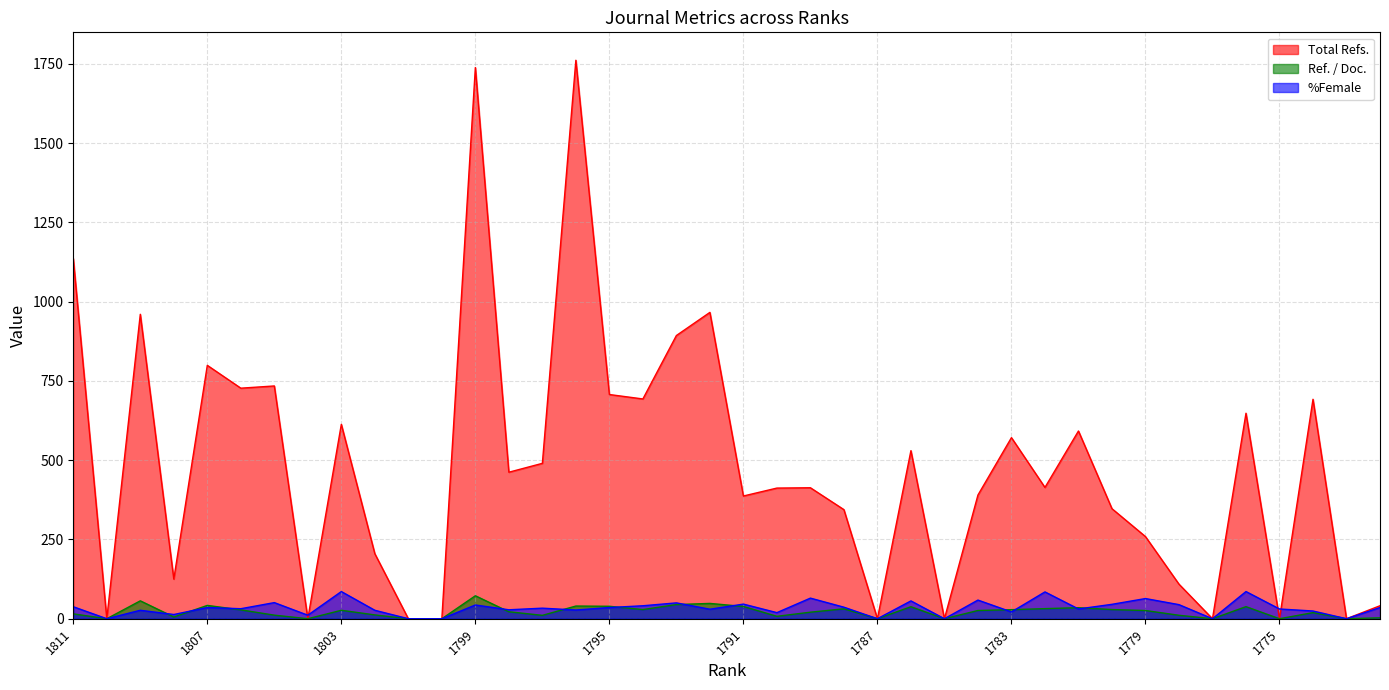

What is the value of the Ref. / Doc. point at the 23rd from the left?

20.6